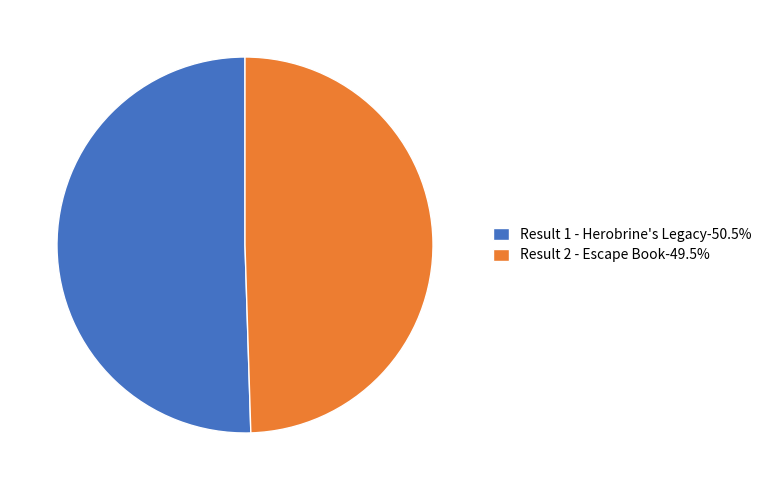

Count the number of slices in the pie.

2